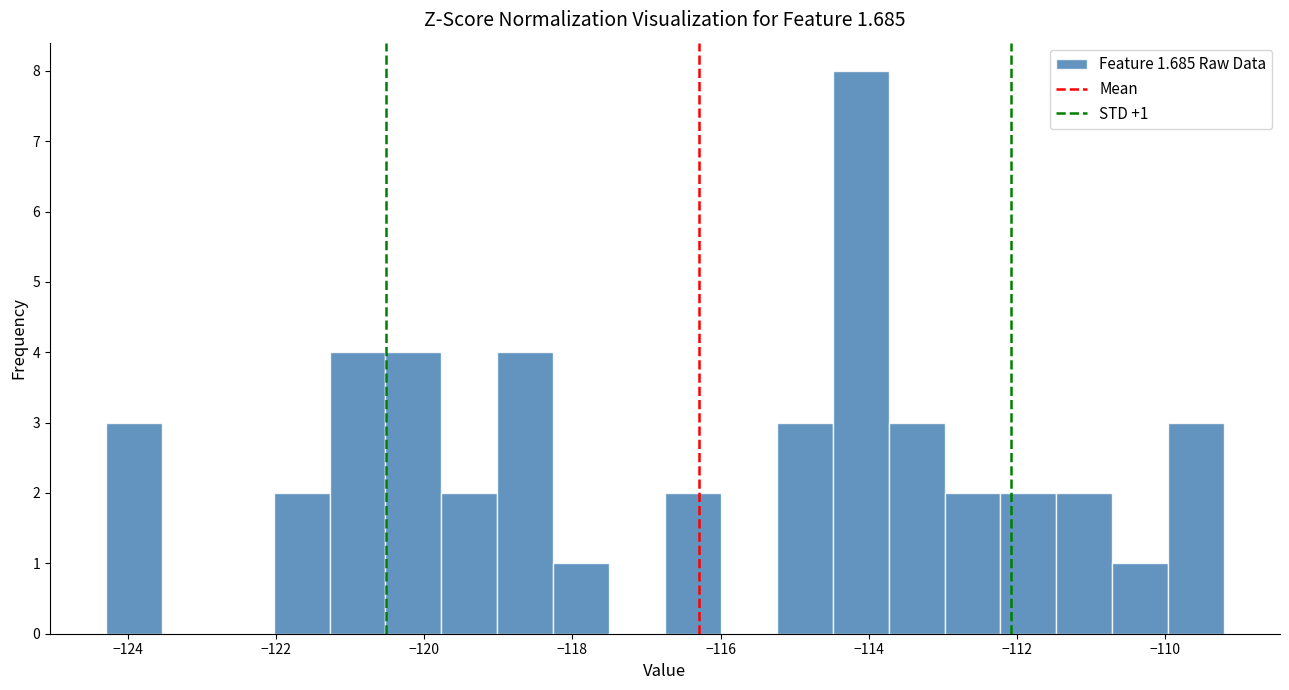

Around what value on the x-axis is the tallest bar? Give the approximate position of its centre, as read against the axis.

-114.2